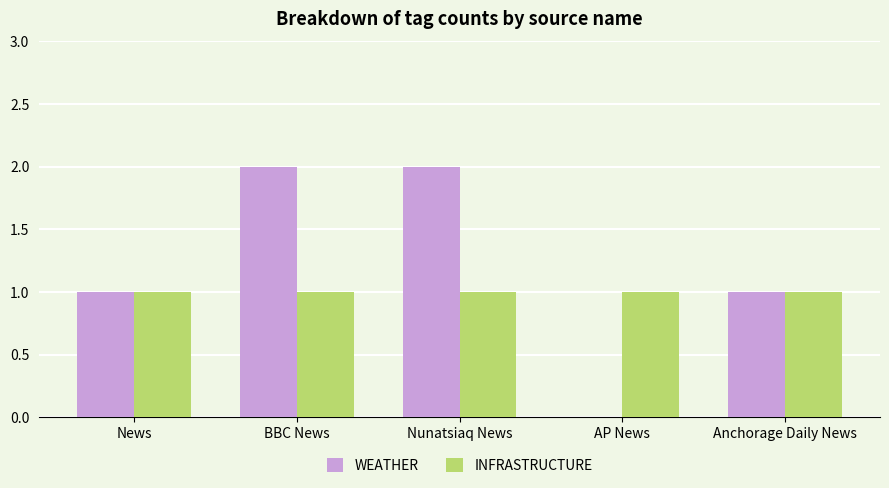

Which series has the largest total across all categories?

WEATHER